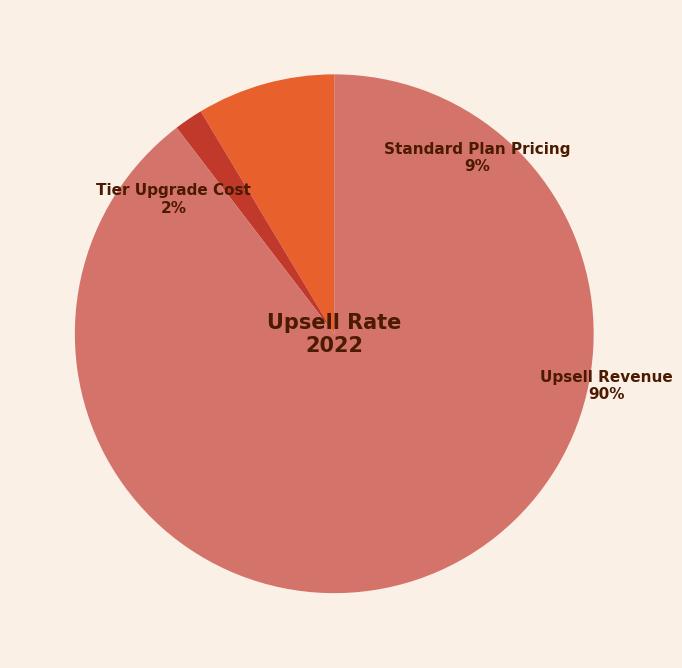

Which category accounts for the majority?

Upsell Revenue